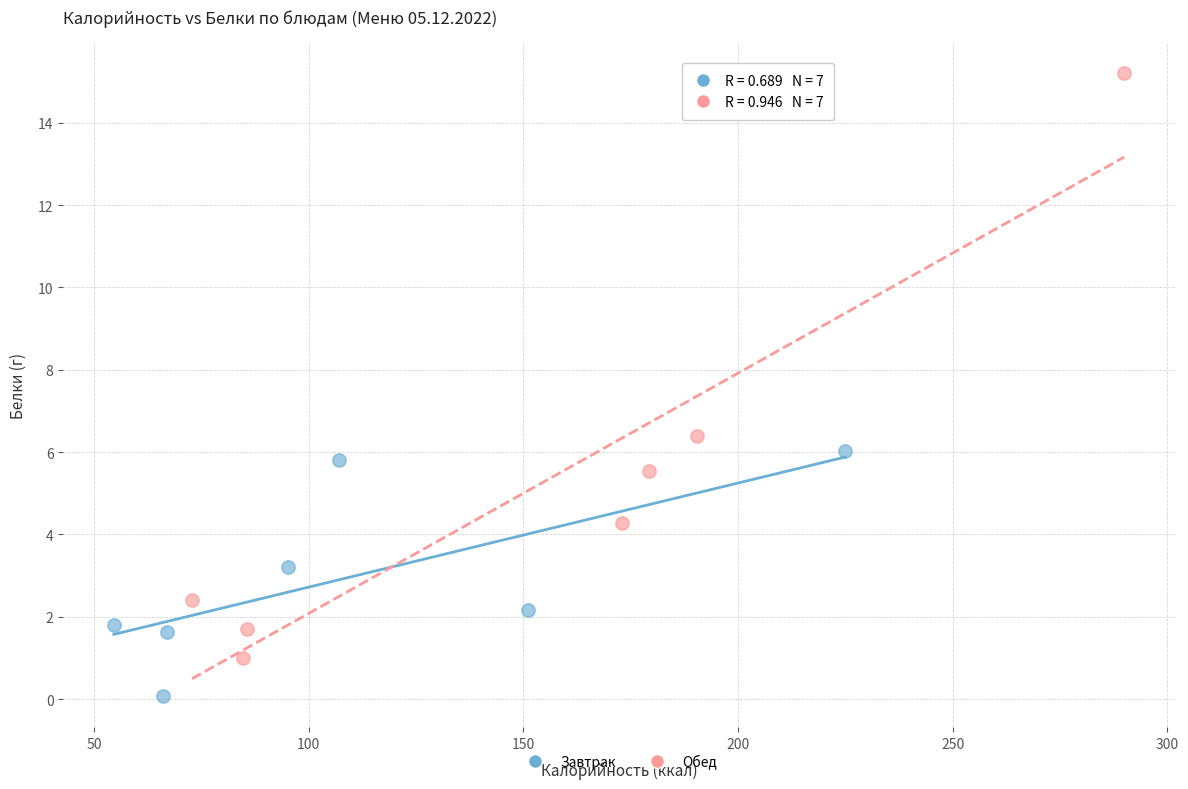

Which series contains the highest Y value?

Обед